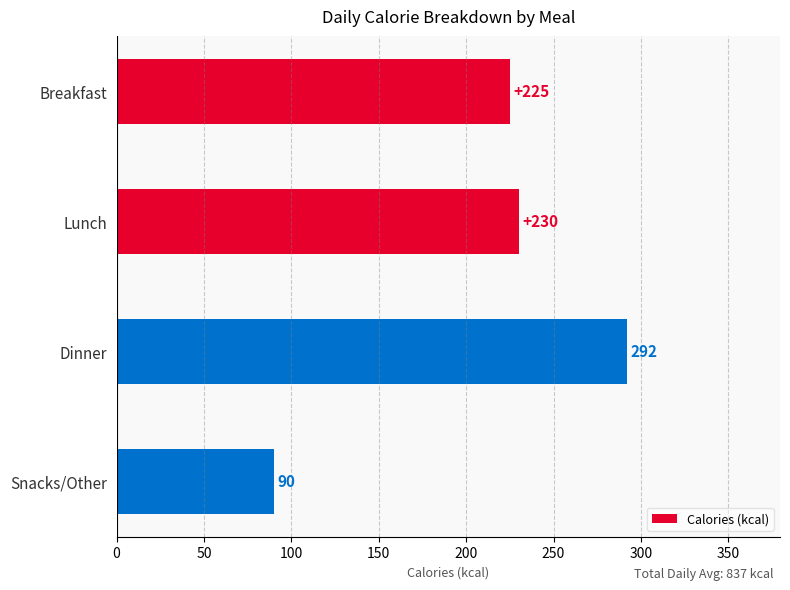

Rank the categories by value from lowest to highest.

Snacks/Other, Breakfast, Lunch, Dinner